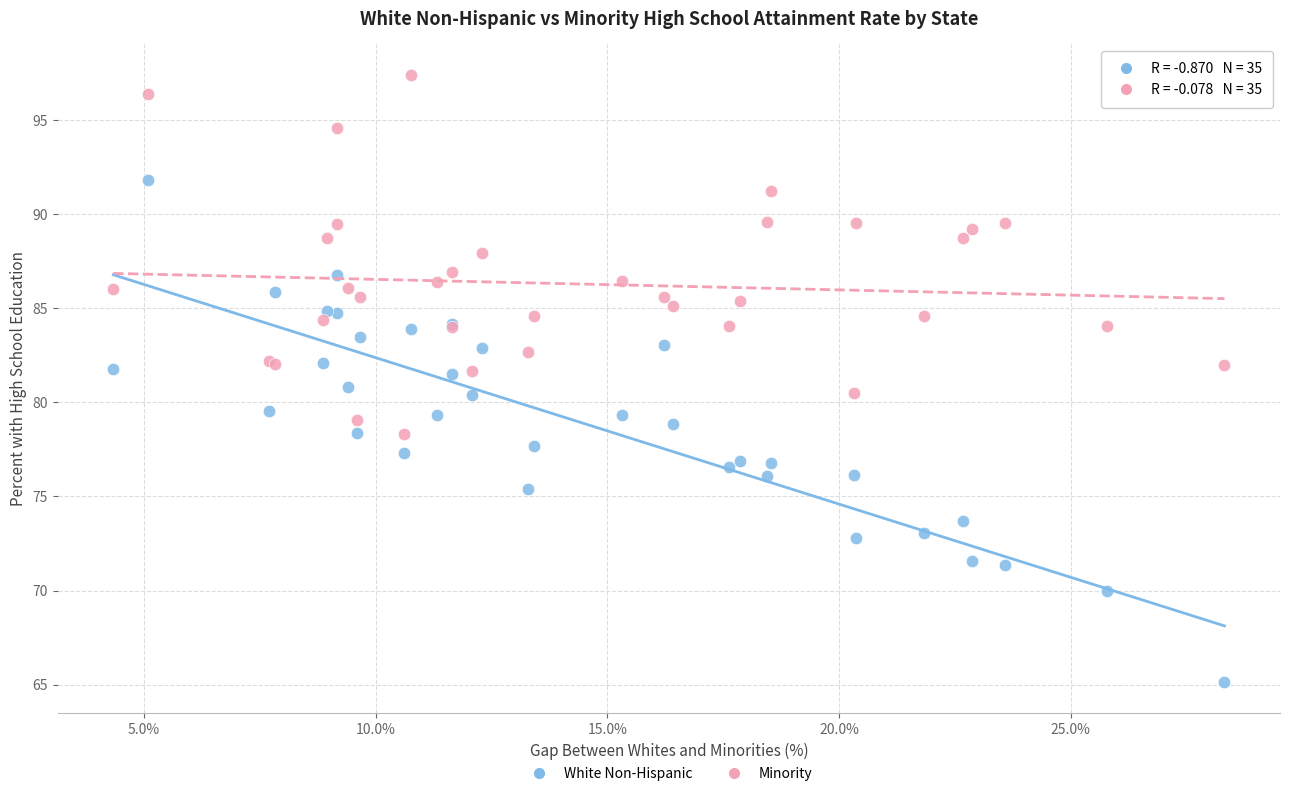

Which series contains the highest Y value?

Minority